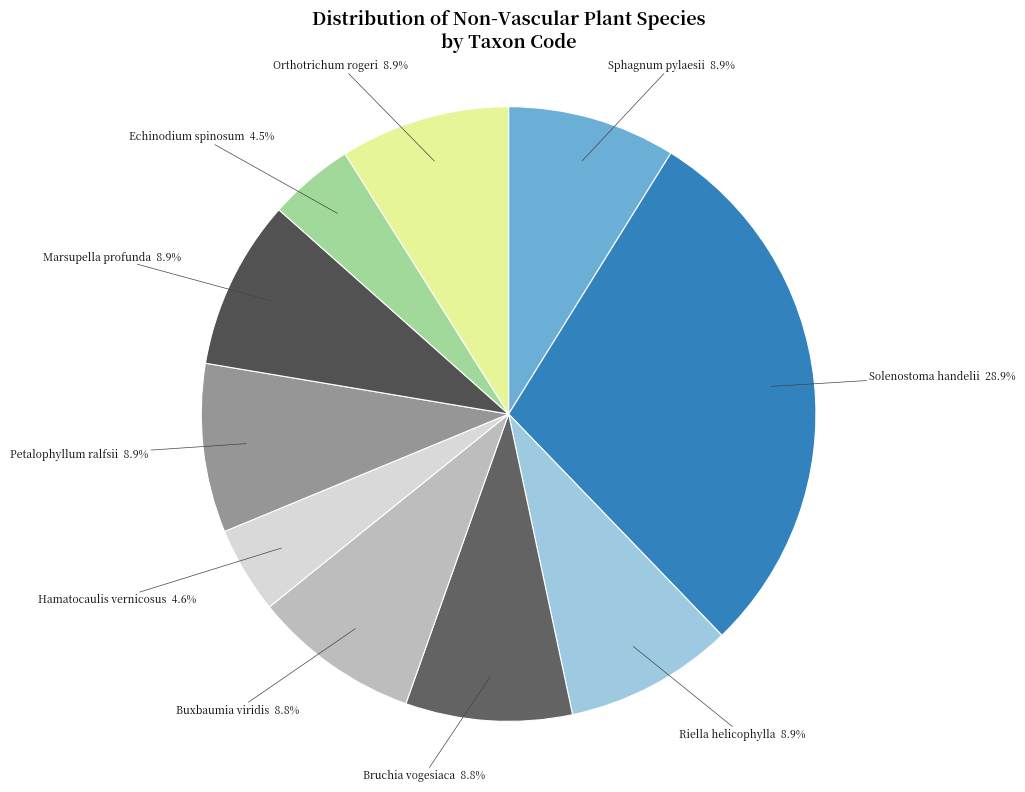

What is the total percentage of Petalophyllum ralfsii and Orthotrichum rogeri?

17.8%